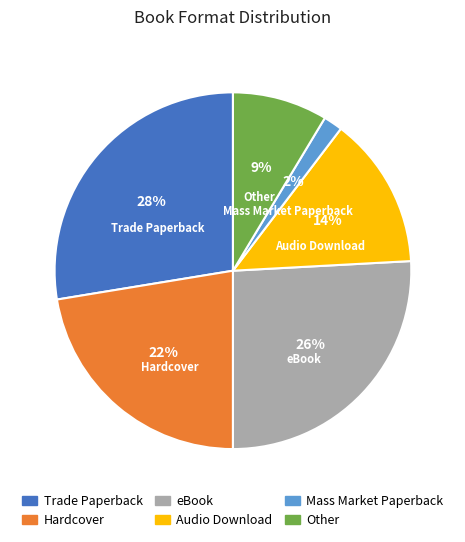

How many slices are in this pie chart?

6